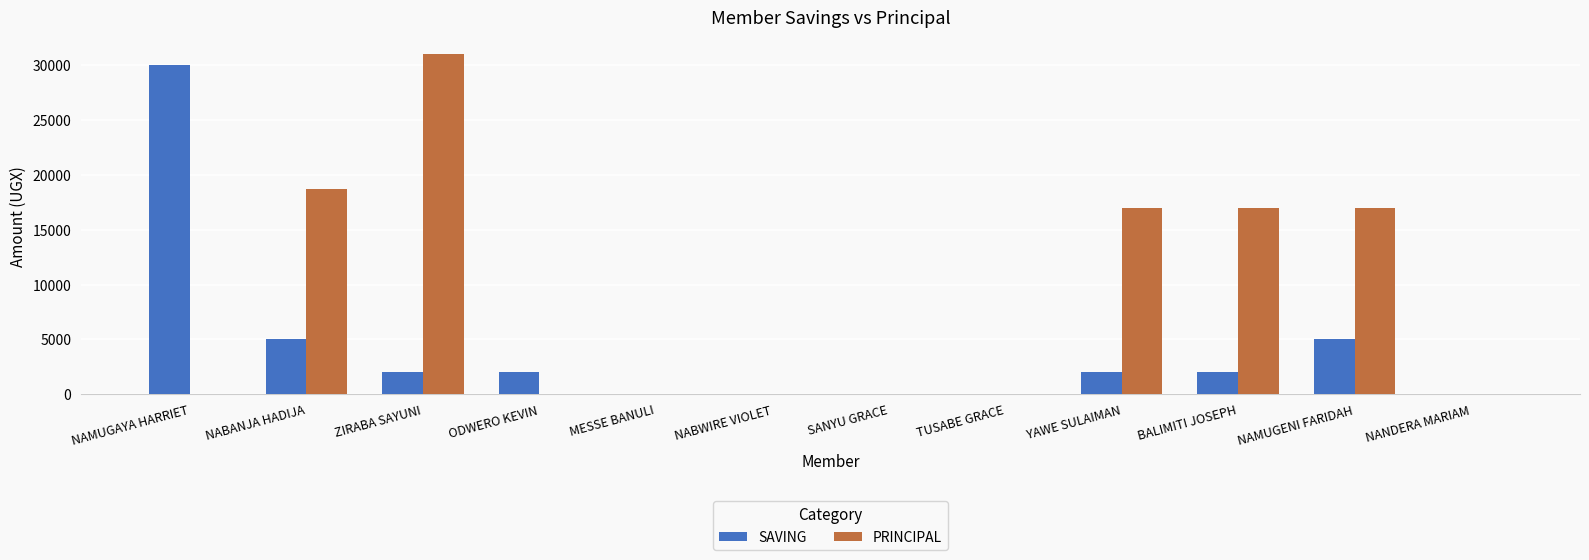

Which category has the highest value in the SAVING series?

NAMUGAYA HARRIET